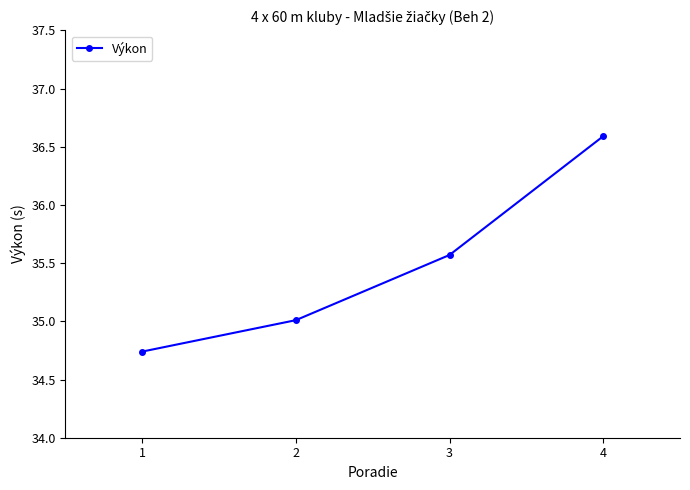

Approximately how many times larger is the value at 4 compared to 2?

1.0